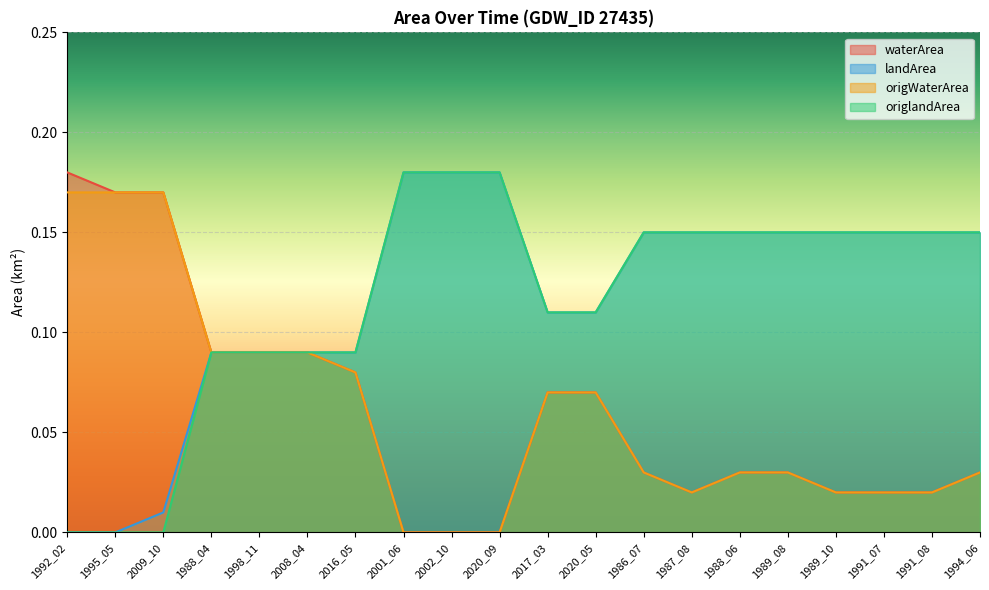

True or false: landArea and origWaterArea cross at least once.

False